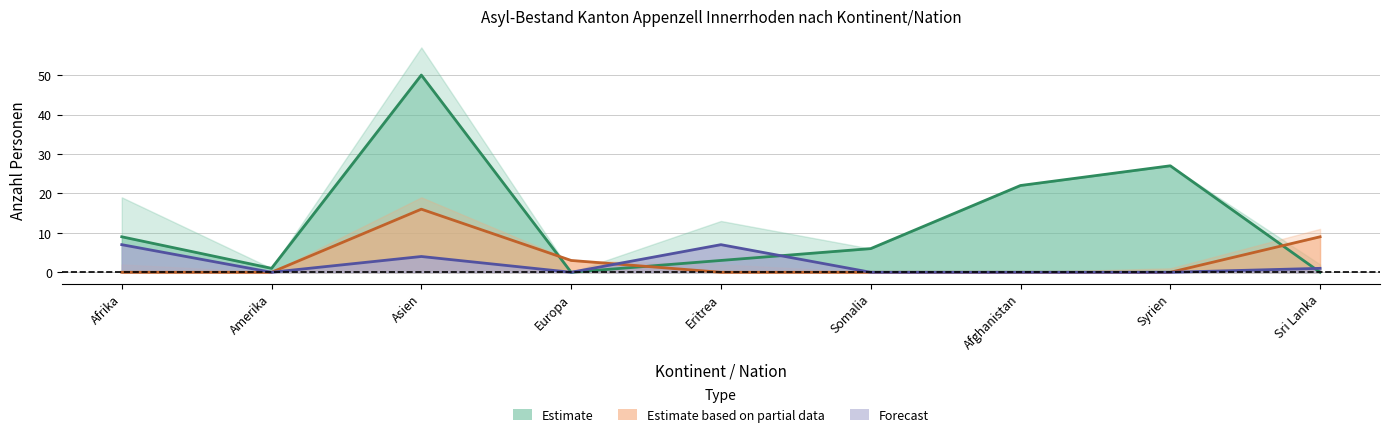

Between Syrien and Sri Lanka, which is larger?

Syrien